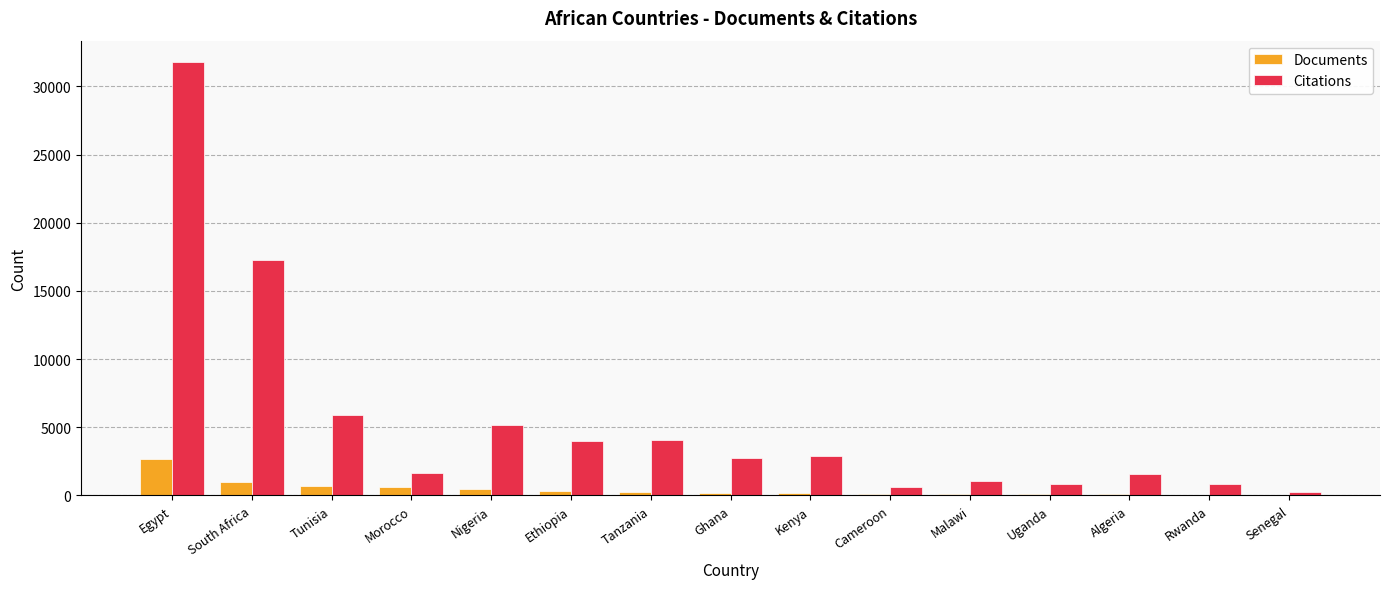

Which series has the widest spread of values?

Citations